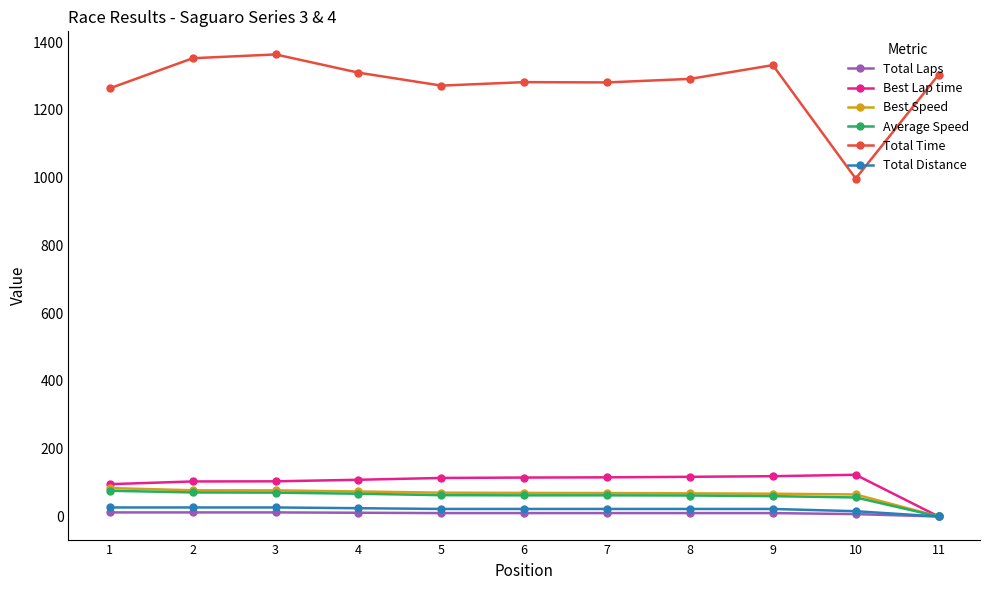

The value of Best Speed at 1 is 83.8. True or false?

True